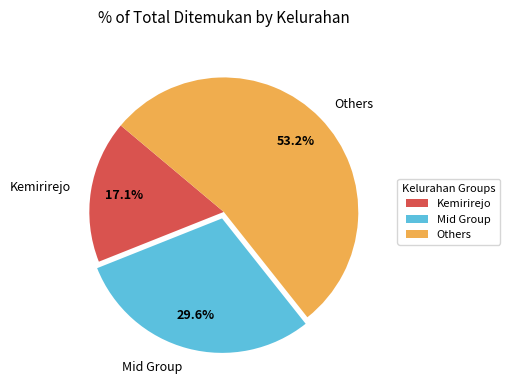

Between Others and Kemirirejo, which is larger?

Others